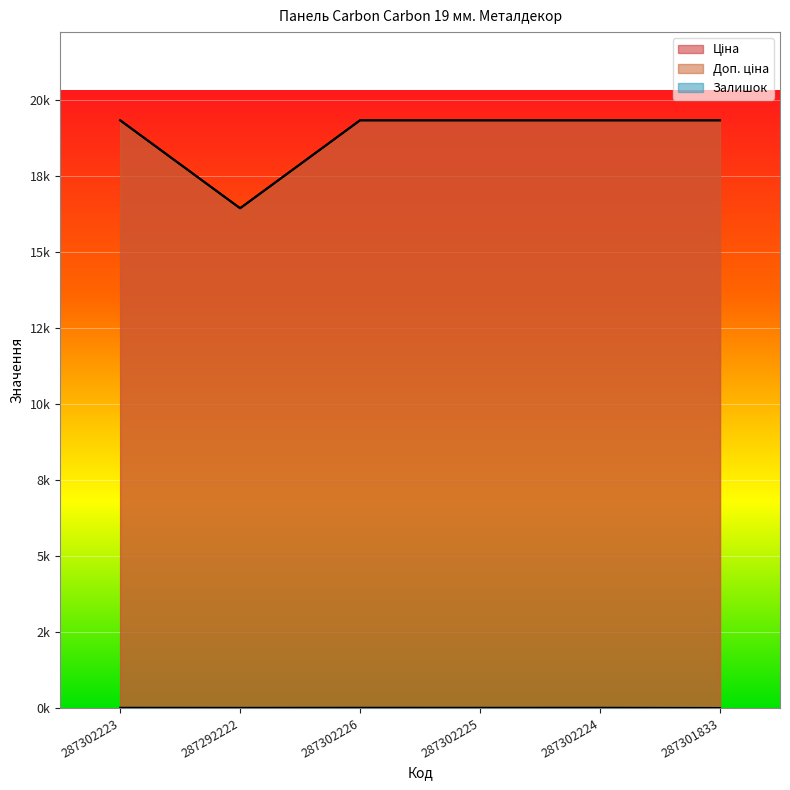

True or false: Доп. ціна and Залишок intersect in this chart.

False